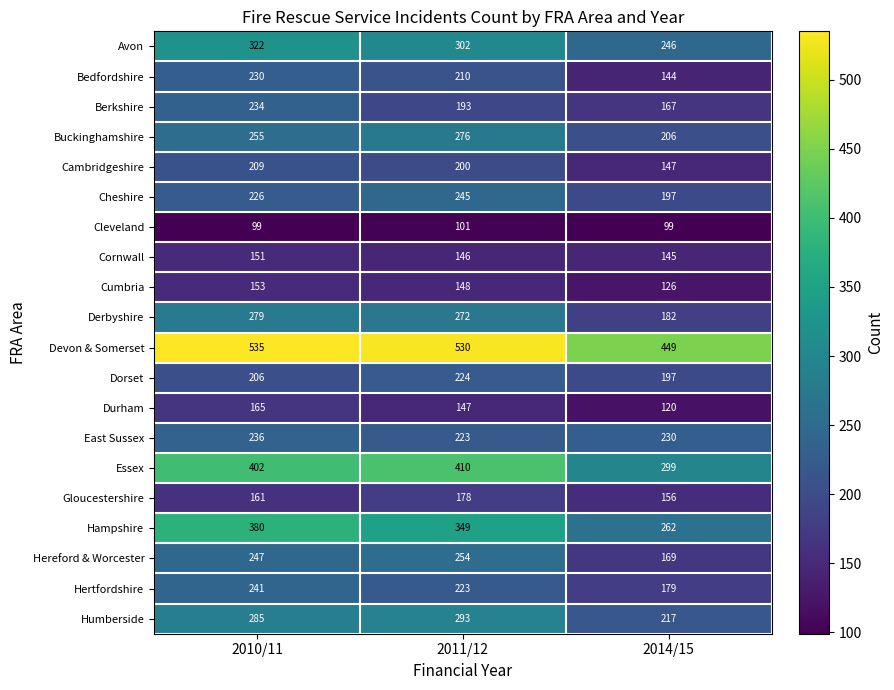

At which label does Derbyshire reach its peak?

2010/11